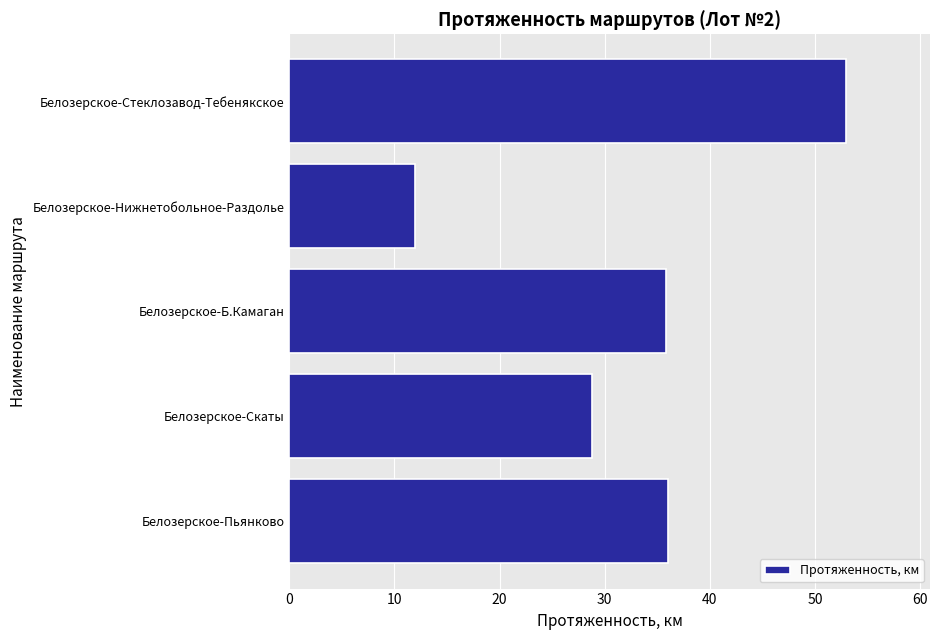

The chart shows a value of 43.5 at Белозерское-Скаты. True or false?

False